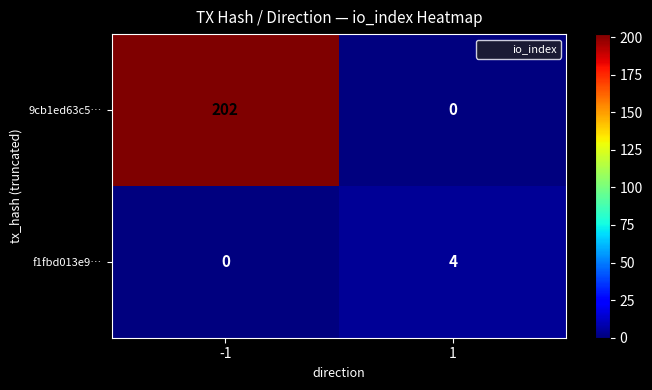

Reading left to right, extract all data points from this chart.

9cb1ed63c5…: 202	0
f1fbd013e9…: 0	4